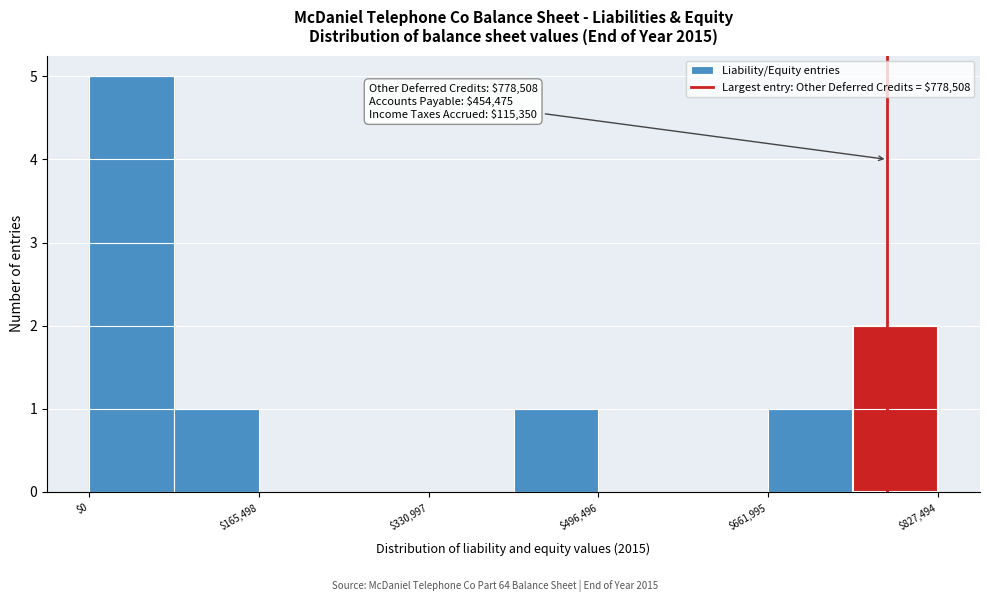

Which range on the x-axis has the tallest bar?

0 to 80000